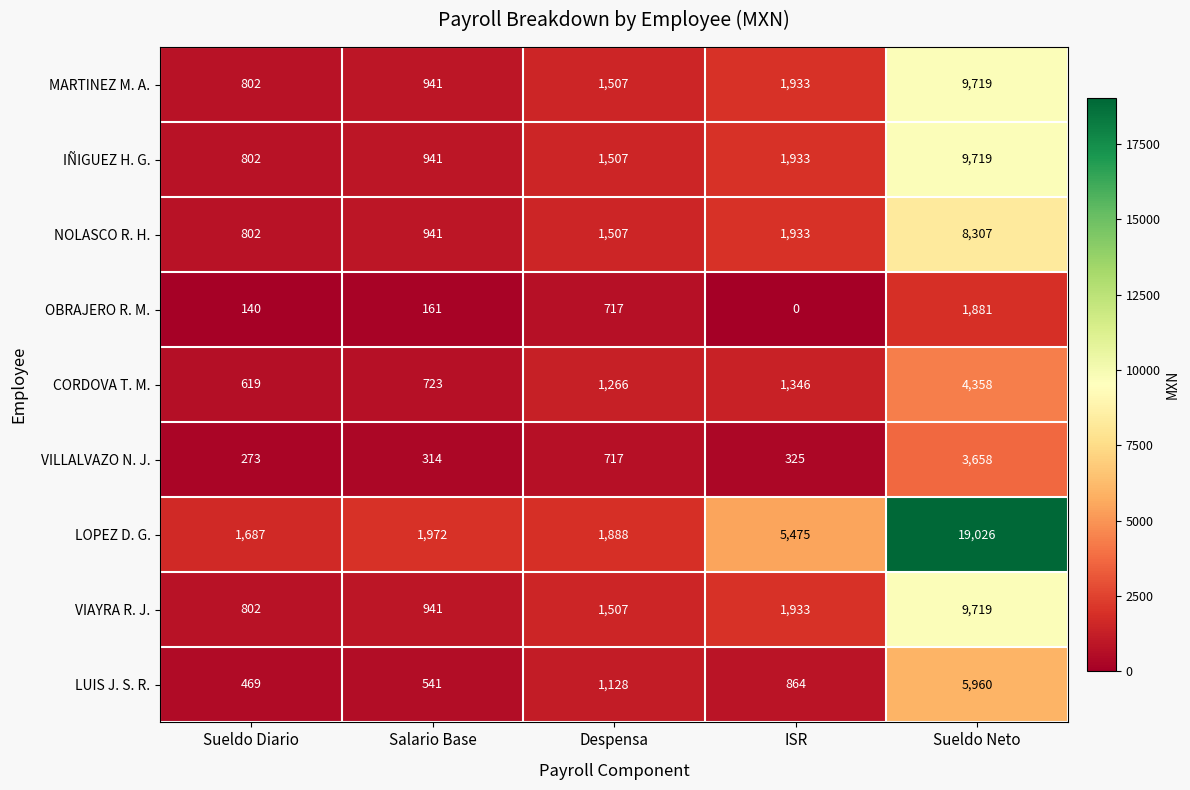

What is the difference between the LOPEZ D. G. values at Despensa and Sueldo Diario?

201